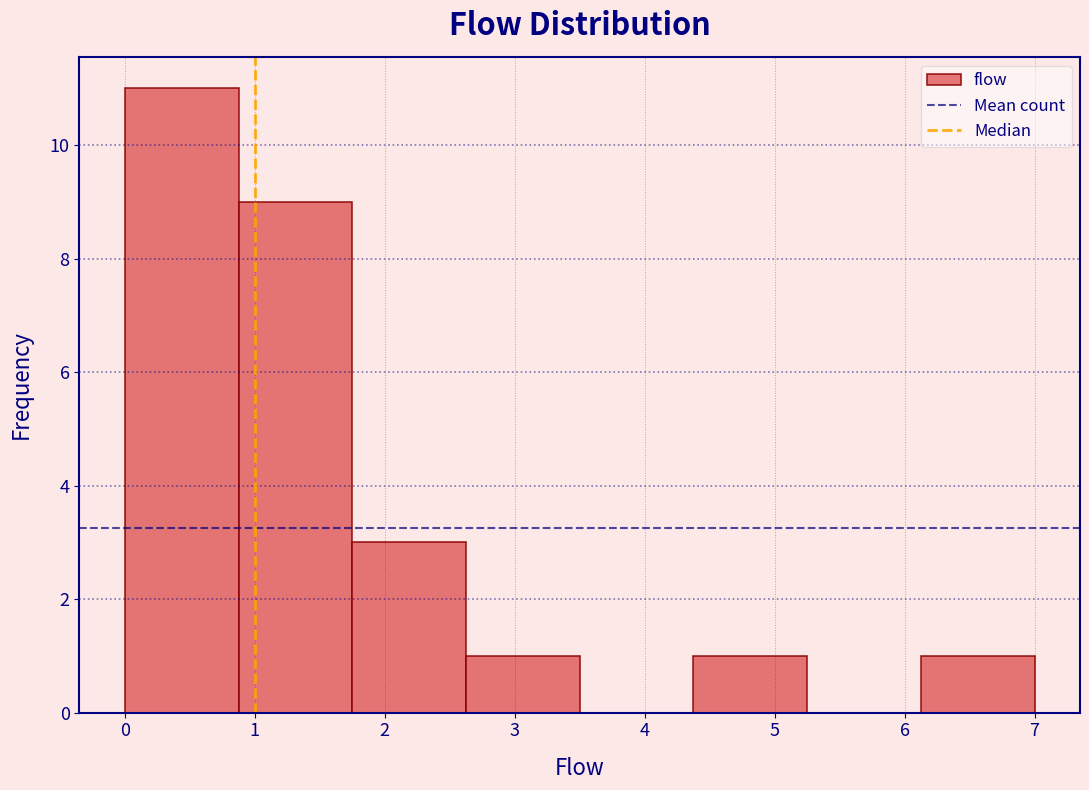

Reading left to right, transcribe this chart: for each bar, give the range it covers on the x-axis and its height. Neither the bar edges nor the heights are printed on the chart, so give them approximately, as read against the axes.

0.0 to 0.9: 11
0.9 to 1.8: 9
1.8 to 2.6: 3
2.6 to 3.5: 1
3.5 to 4.4: 0
4.4 to 5.3: 1
5.3 to 6.1: 0
6.1 to 7.0: 1